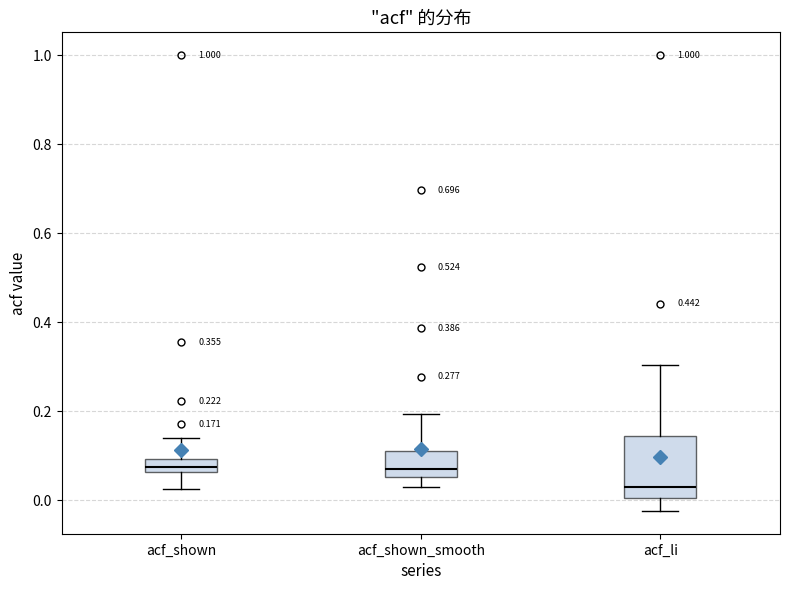

Which box is the tallest, from its lower edge to its upper edge?

acf_li